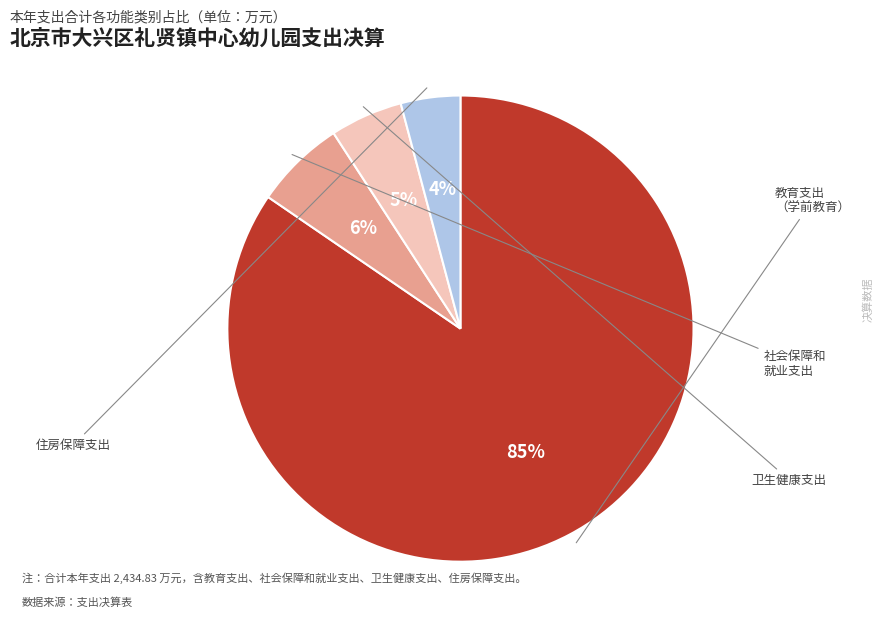

To the nearest percent, what is the average slice percentage?

25%